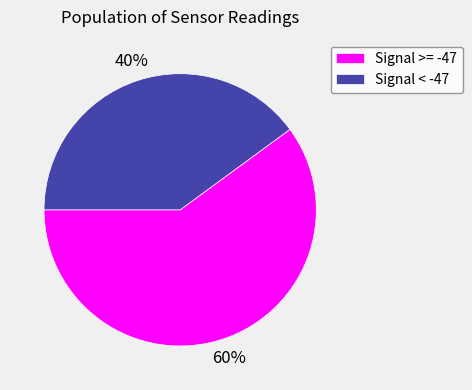

Is there a majority slice in this chart?

Yes